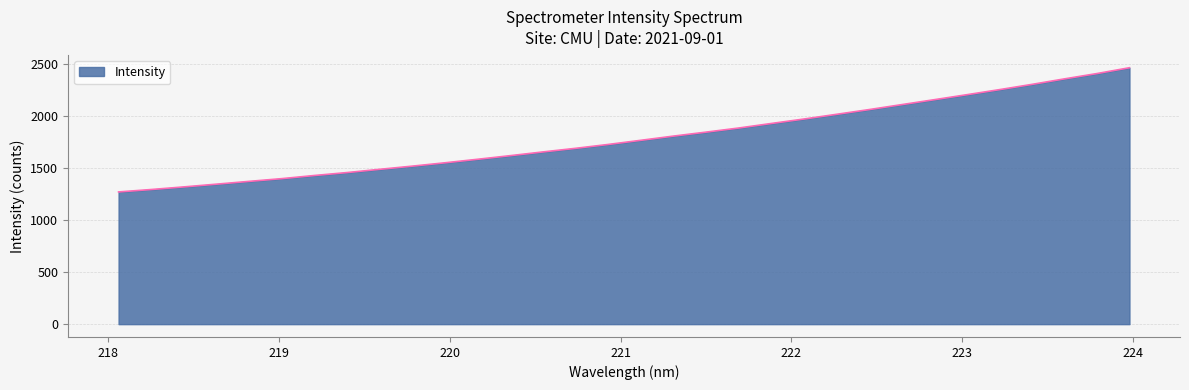

What is the smallest value displayed?

1270.1